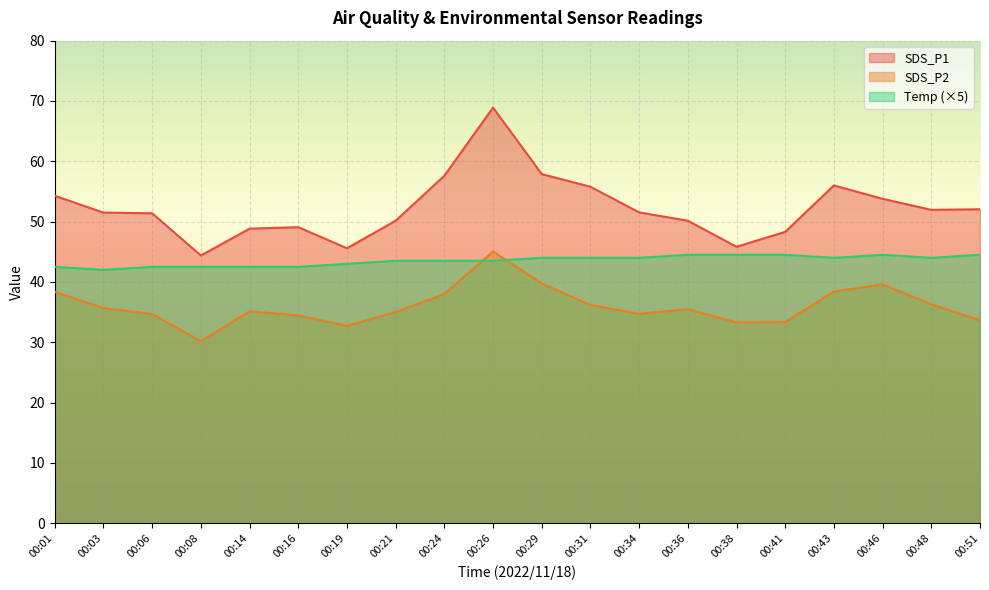

At which label does SDS_P2 reach its minimum?

00:08